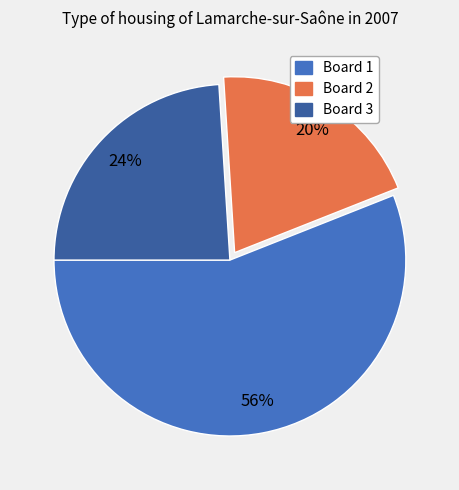

Between Board 3 and Board 1, which is larger?

Board 1